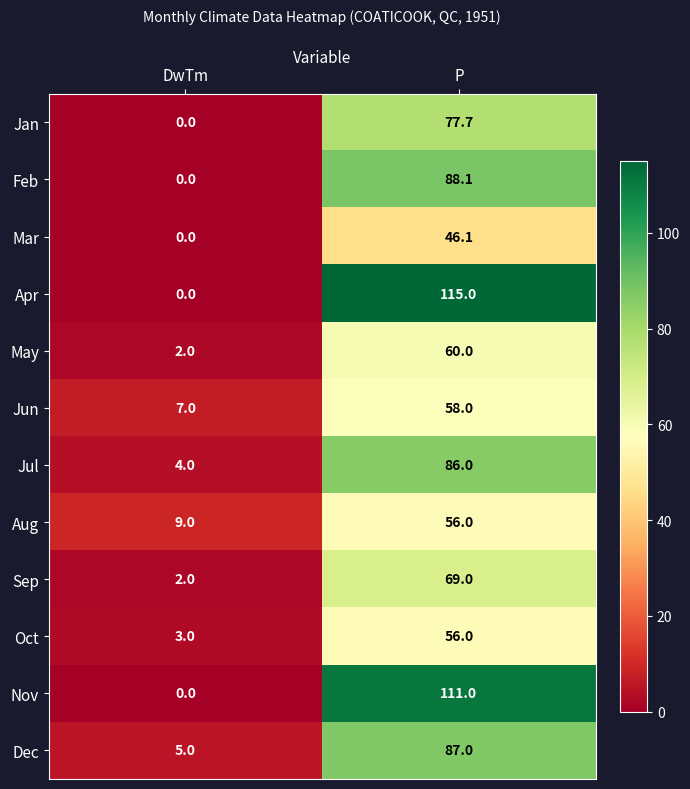

Which series has the widest spread of values?

Apr